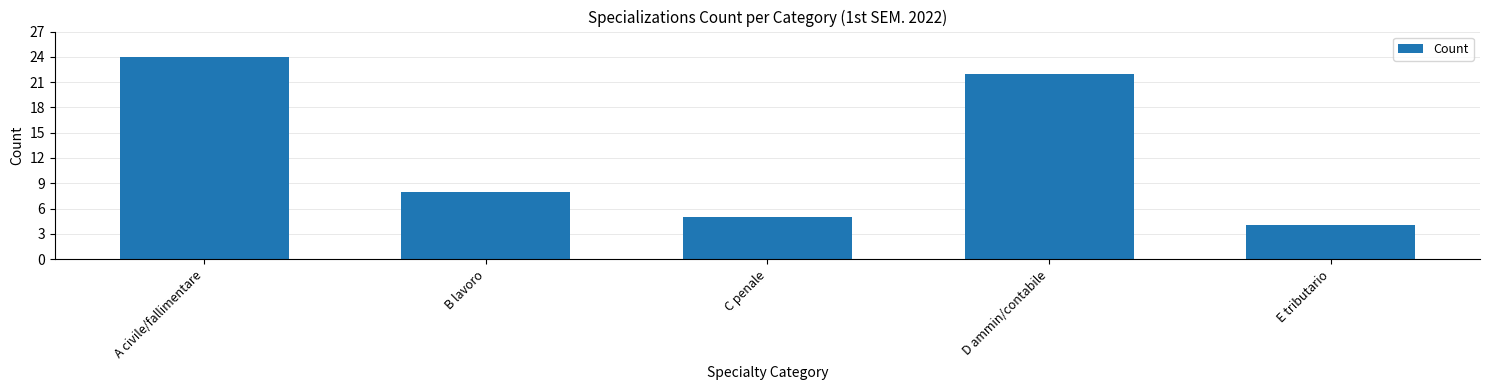

What is the label of the 1st bar from the right?

E tributario